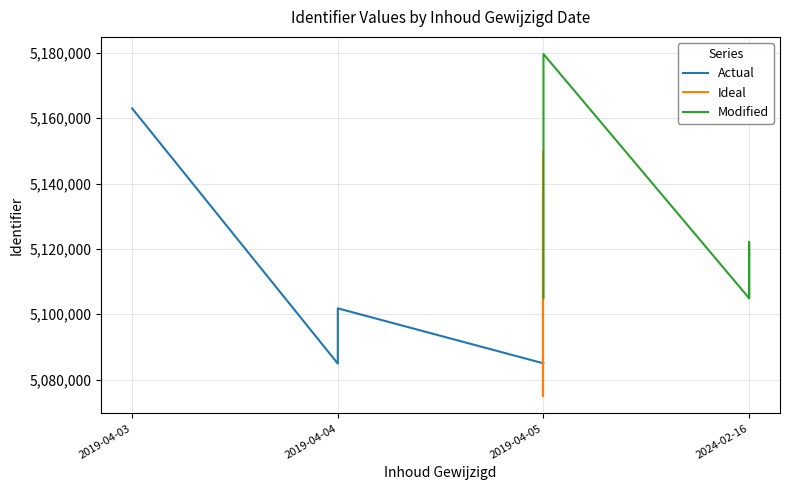

The chart shows a value of 2291242 at 2019-04-05. True or false?

False